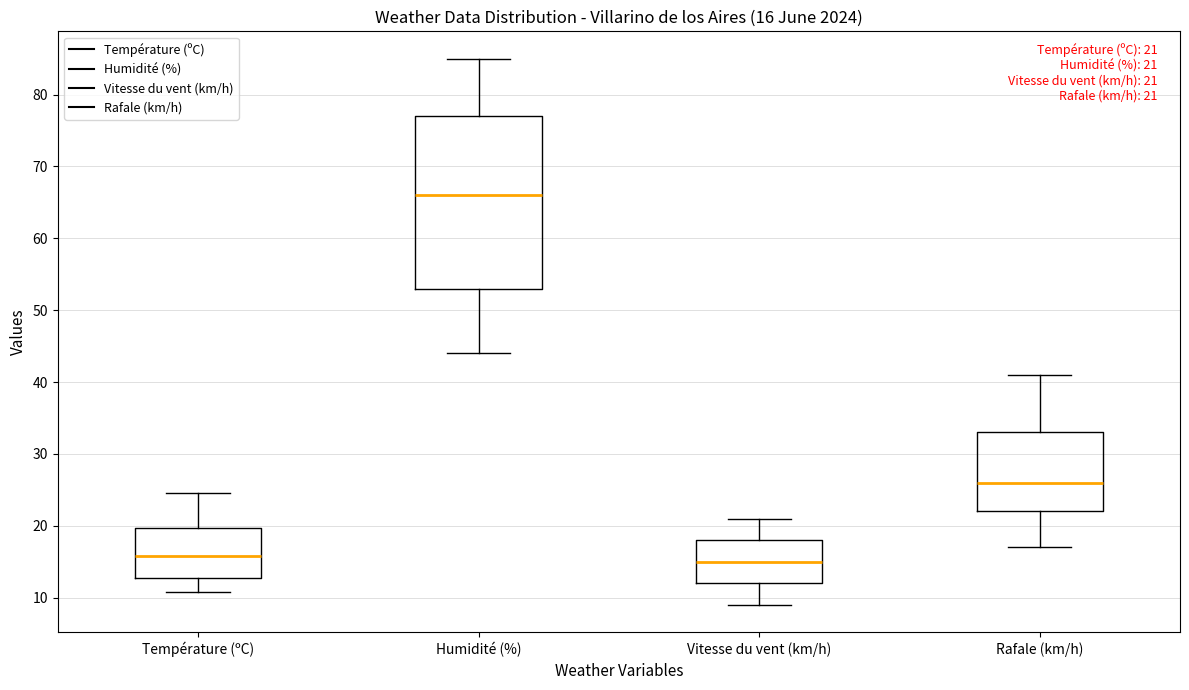

Comparing the boxes themselves (not the whiskers), which one is the tallest?

Humidité (%)